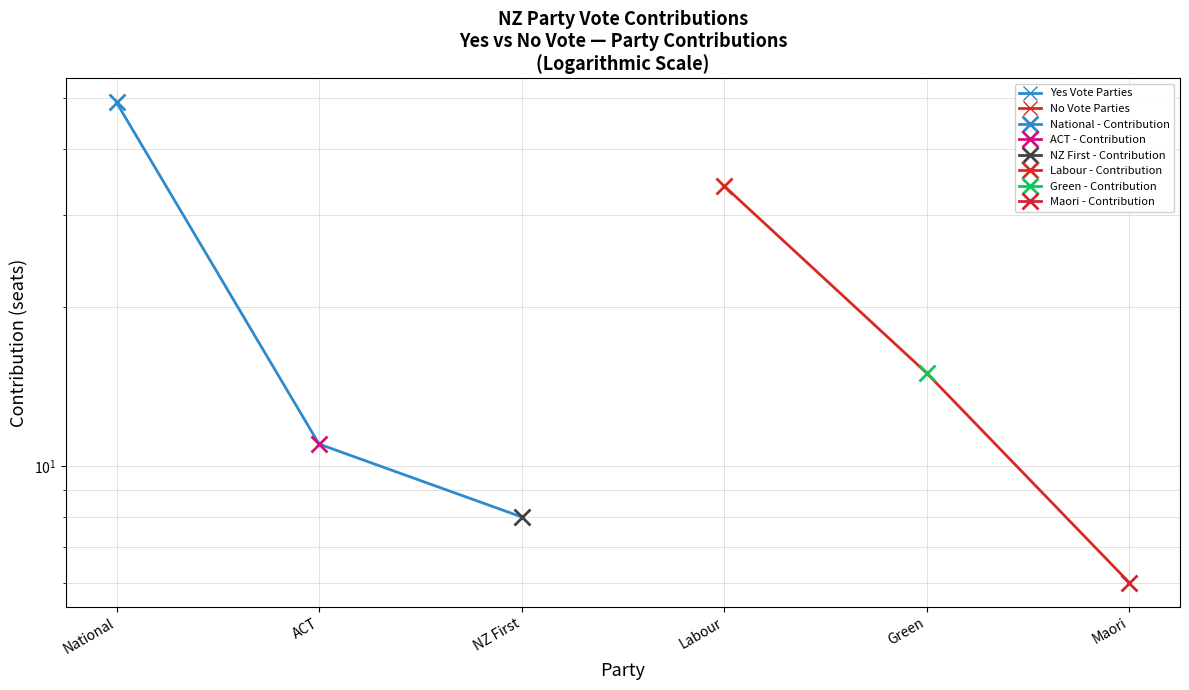

What is the minimum value shown in the chart?

6